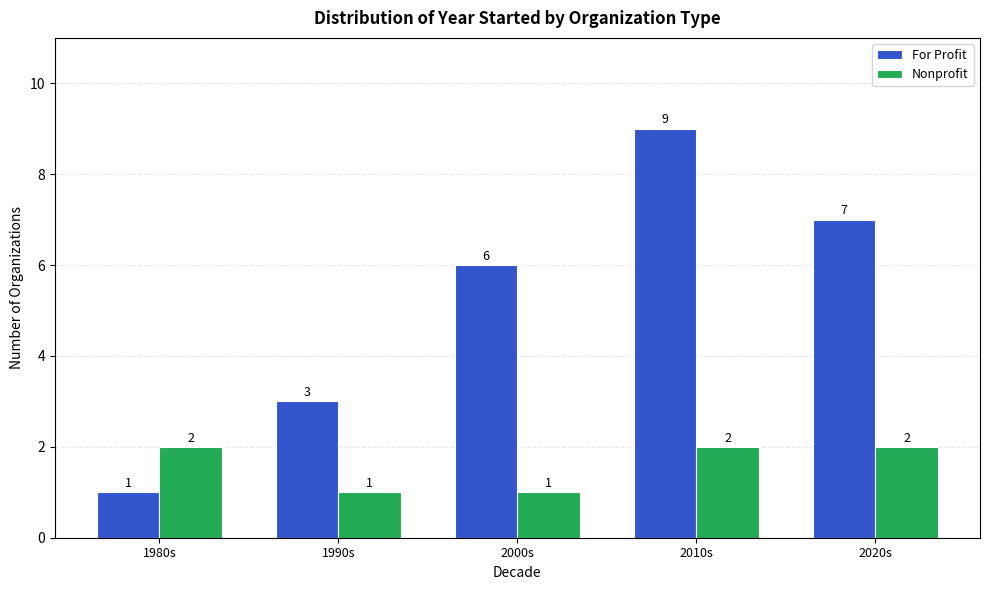

What is the difference between the highest and lowest values at 2010s?

7